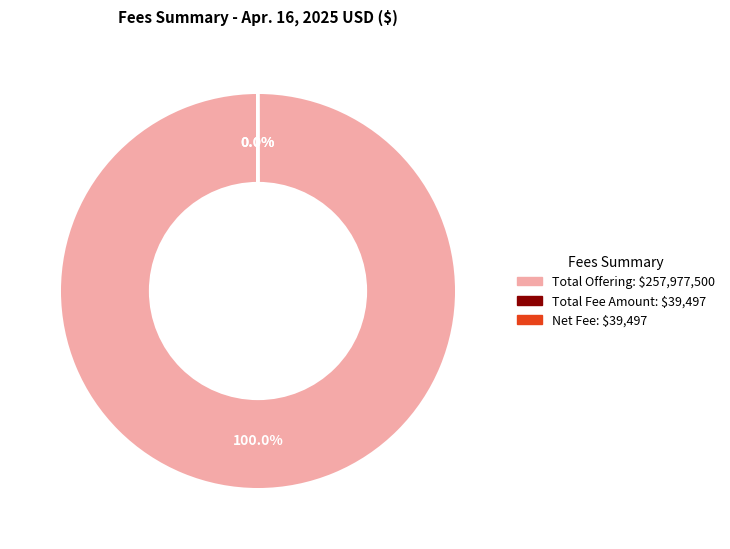

Is Total Offering the majority of the pie?

Yes